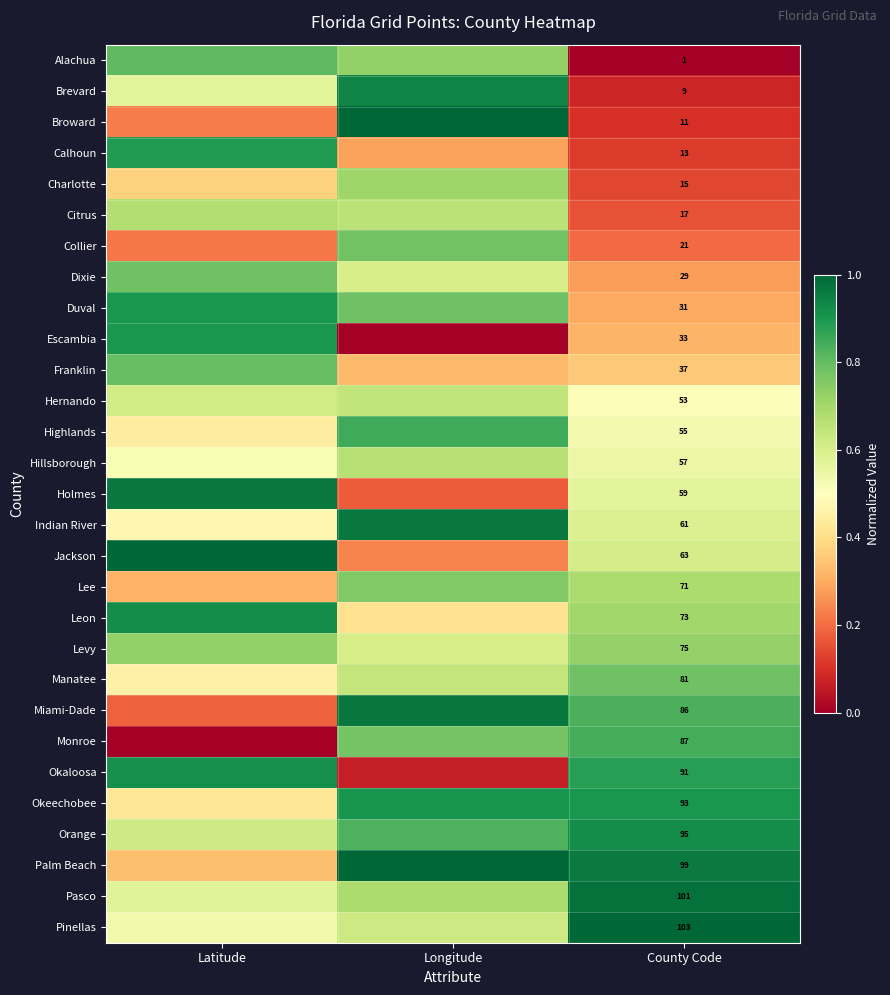

At County Code, list the series in order from smallest to largest.

Alachua, Brevard, Broward, Calhoun, Charlotte, Citrus, Collier, Dixie, Duval, Escambia, Franklin, Hernando, Highlands, Hillsborough, Holmes, Indian River, Jackson, Lee, Leon, Levy, Manatee, Miami-Dade, Monroe, Okaloosa, Okeechobee, Orange, Palm Beach, Pasco, Pinellas